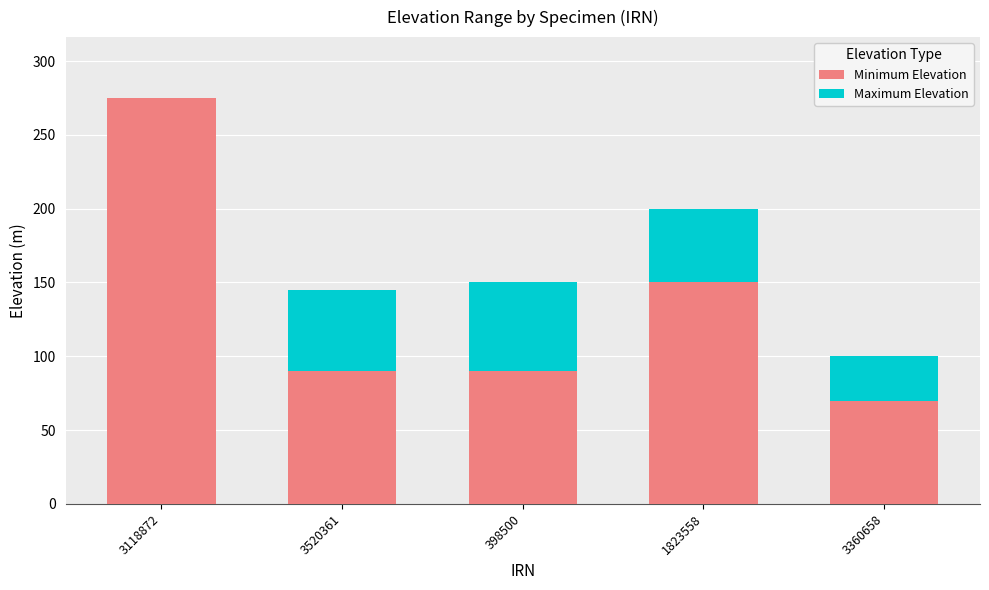

Are the bars grouped side by side (vs. stacked)?

No